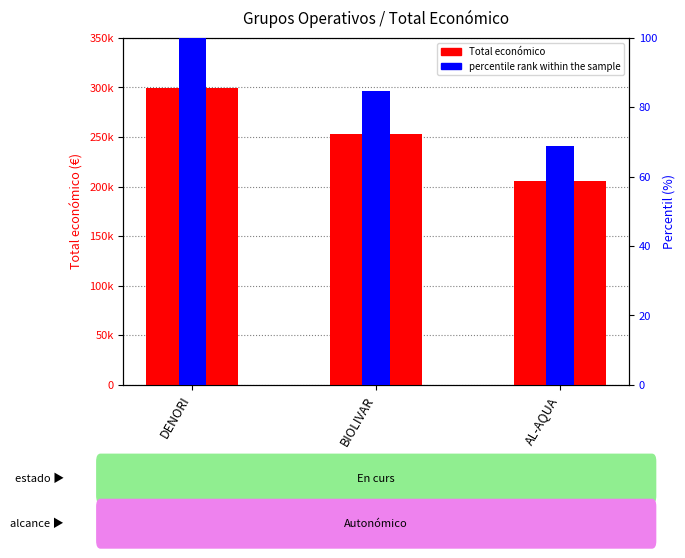

What is the spread (max minus min) of values at BIOLIVAR?

253410.4